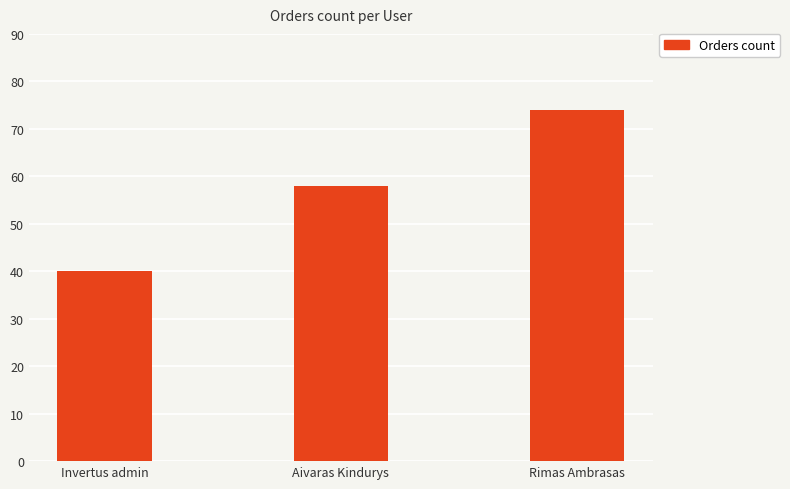

Which label corresponds to the smallest value in the chart?

Invertus admin